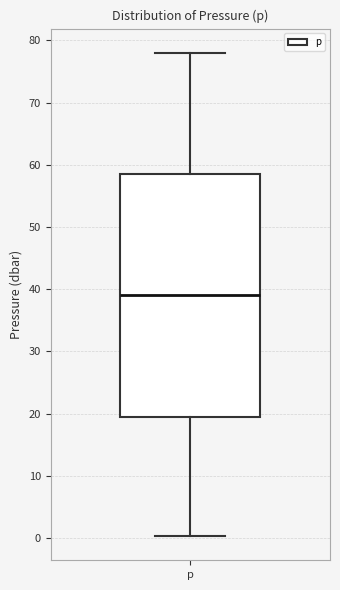

Where is the lower edge of the box for p on the y-axis? The values are not printed on the chart, so give them approximately, as read against the axis.

20